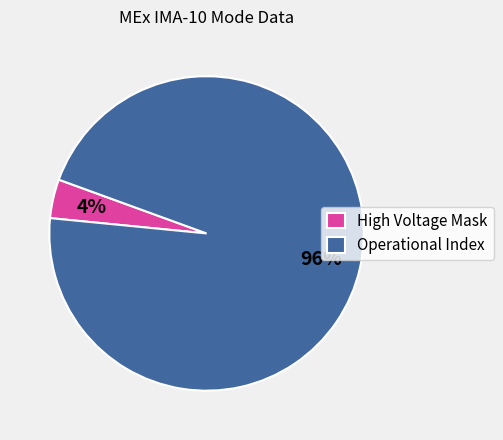

The High Voltage Mask slice represents 4% of the pie. True or false?

True